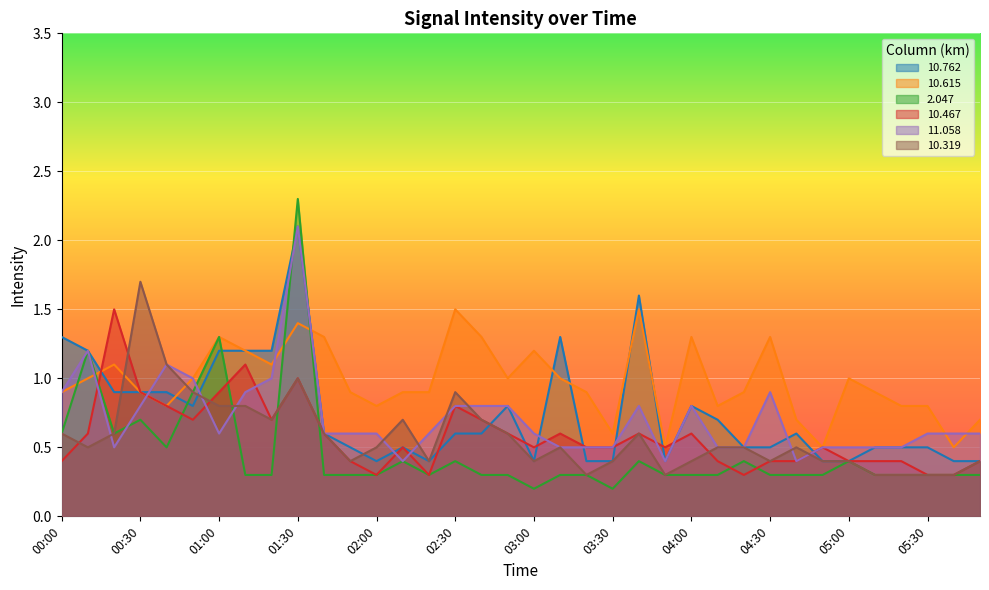

Reading left to right, what are all the values shown in this chart?

 10.762: 1.3	1.2	0.9	0.9	0.9	0.8	1.2	1.2	1.2	2.1	0.6	0.5	0.4	0.5	0.4	0.6	0.6	0.8	0.4	1.3	0.4	0.4	1.6	0.4	0.8	0.7	0.5	0.5	0.6	0.4	0.4	0.5	0.5	0.5	0.4	0.4
 10.615: 0.9	1.0	1.1	0.9	0.8	1.0	1.3	1.2	1.1	1.4	1.3	0.9	0.8	0.9	0.9	1.5	1.3	1.0	1.2	1.0	0.9	0.6	1.5	0.5	1.3	0.8	0.9	1.3	0.7	0.5	1.0	0.9	0.8	0.8	0.5	0.7
  2.047: 0.6	1.2	0.6	0.7	0.5	0.9	1.3	0.3	0.3	2.3	0.3	0.3	0.3	0.4	0.3	0.4	0.3	0.3	0.2	0.3	0.3	0.2	0.4	0.3	0.3	0.3	0.4	0.3	0.3	0.3	0.4	0.3	0.3	0.3	0.3	0.3
 10.467: 0.4	0.6	1.5	0.9	0.8	0.7	0.9	1.1	0.7	1.0	0.6	0.4	0.3	0.5	0.3	0.8	0.7	0.6	0.5	0.6	0.5	0.5	0.6	0.5	0.6	0.4	0.3	0.4	0.4	0.5	0.4	0.4	0.4	0.3	0.3	0.4
 11.058: 0.9	1.2	0.5	0.8	1.1	1.0	0.6	0.9	1.0	2.1	0.6	0.6	0.6	0.4	0.6	0.8	0.8	0.8	0.6	0.5	0.5	0.5	0.8	0.4	0.8	0.5	0.5	0.9	0.4	0.5	0.5	0.5	0.5	0.6	0.6	0.6
 10.319: 0.6	0.5	0.6	1.7	1.1	0.9	0.8	0.8	0.7	1.0	0.6	0.4	0.5	0.7	0.4	0.9	0.7	0.6	0.4	0.5	0.3	0.4	0.6	0.3	0.4	0.5	0.5	0.4	0.5	0.4	0.4	0.3	0.3	0.3	0.3	0.4